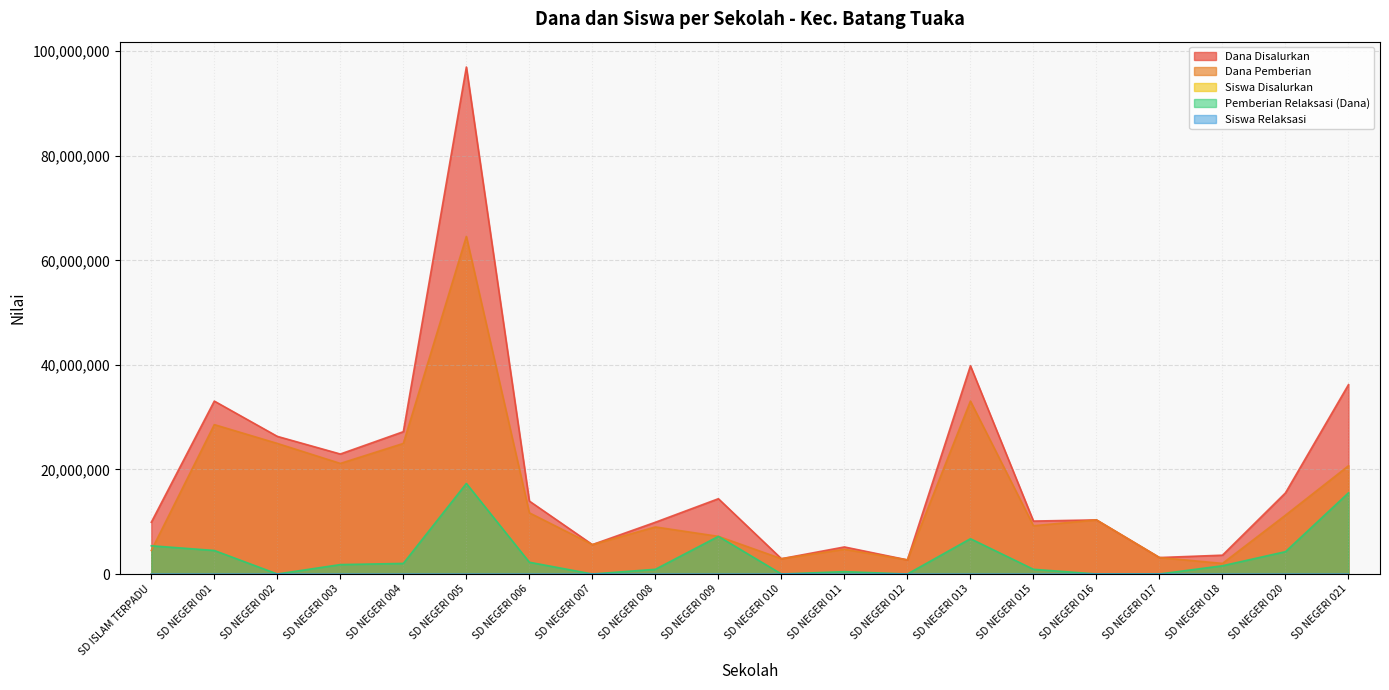

What is the total value across all series at SD NEGERI 015?

20250028